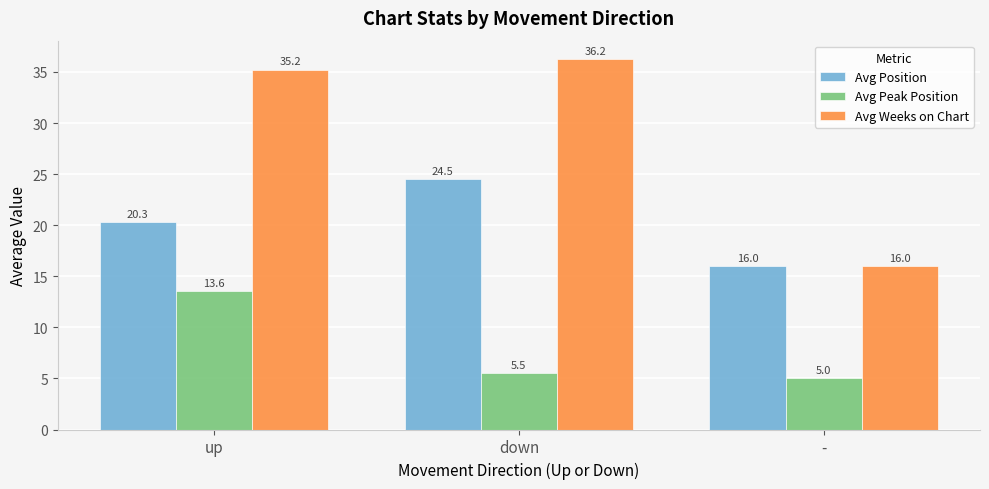

Rank the categories by Avg Weeks on Chart value from highest to lowest.

down, up, -